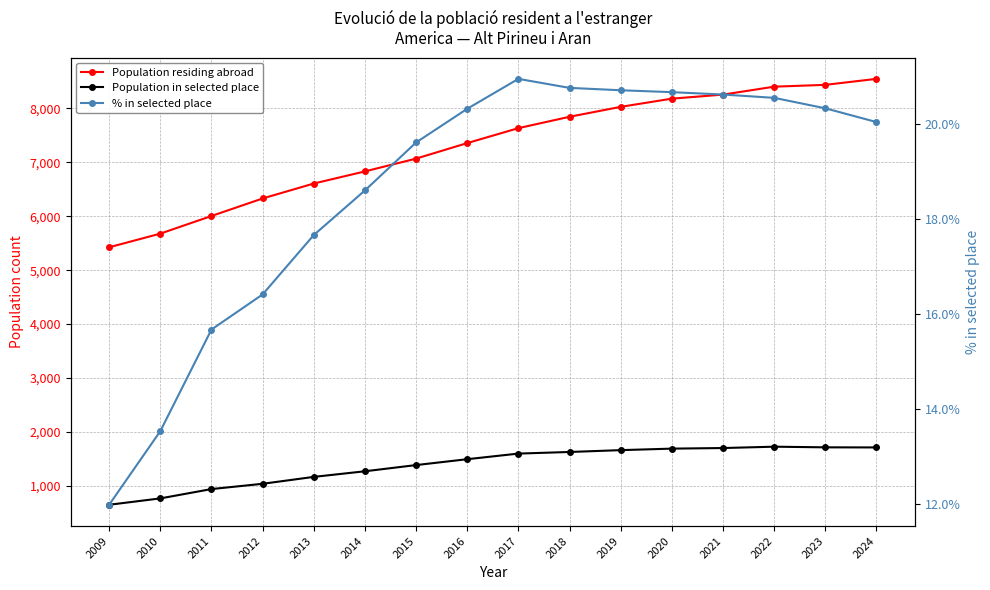

What is the difference between the maximum and minimum values in the Population residing abroad series?

3123.0